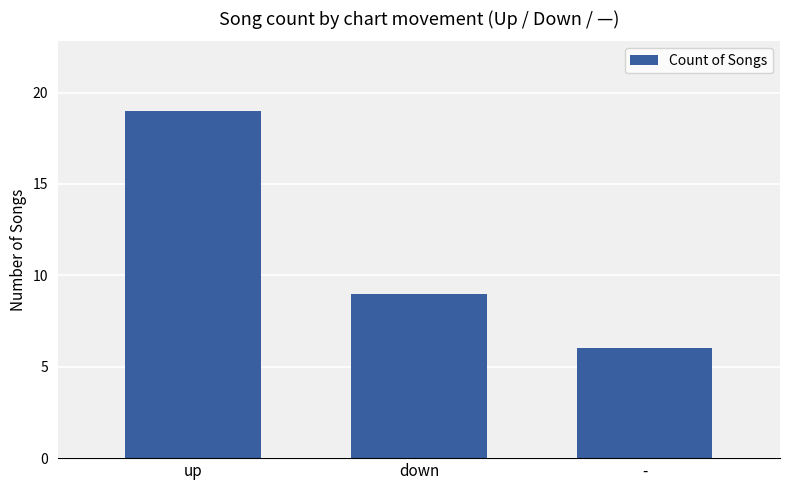

Where does the data first go above 9?

up